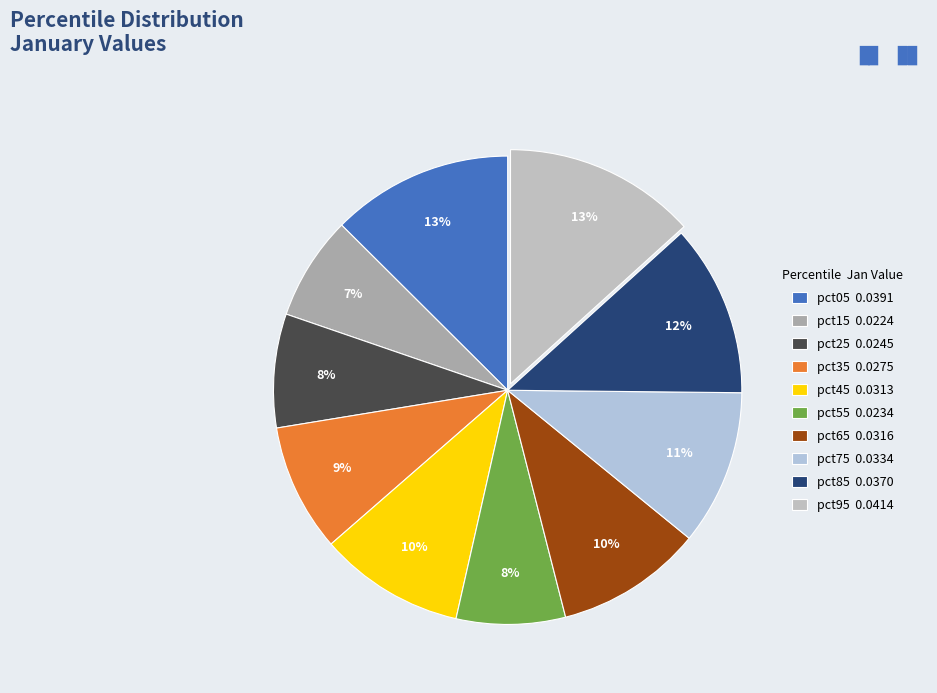

What is the total percentage of pct25 and pct45?

17.9%